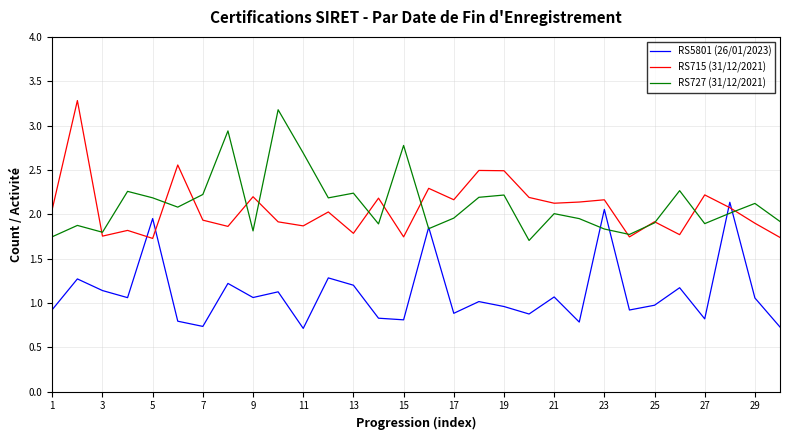

Which series has the largest total across all categories?

RS727 (31/12/2021)